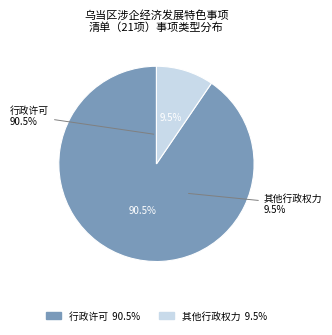

Rank the categories by value from highest to lowest.

行政许可, 其他行政权力